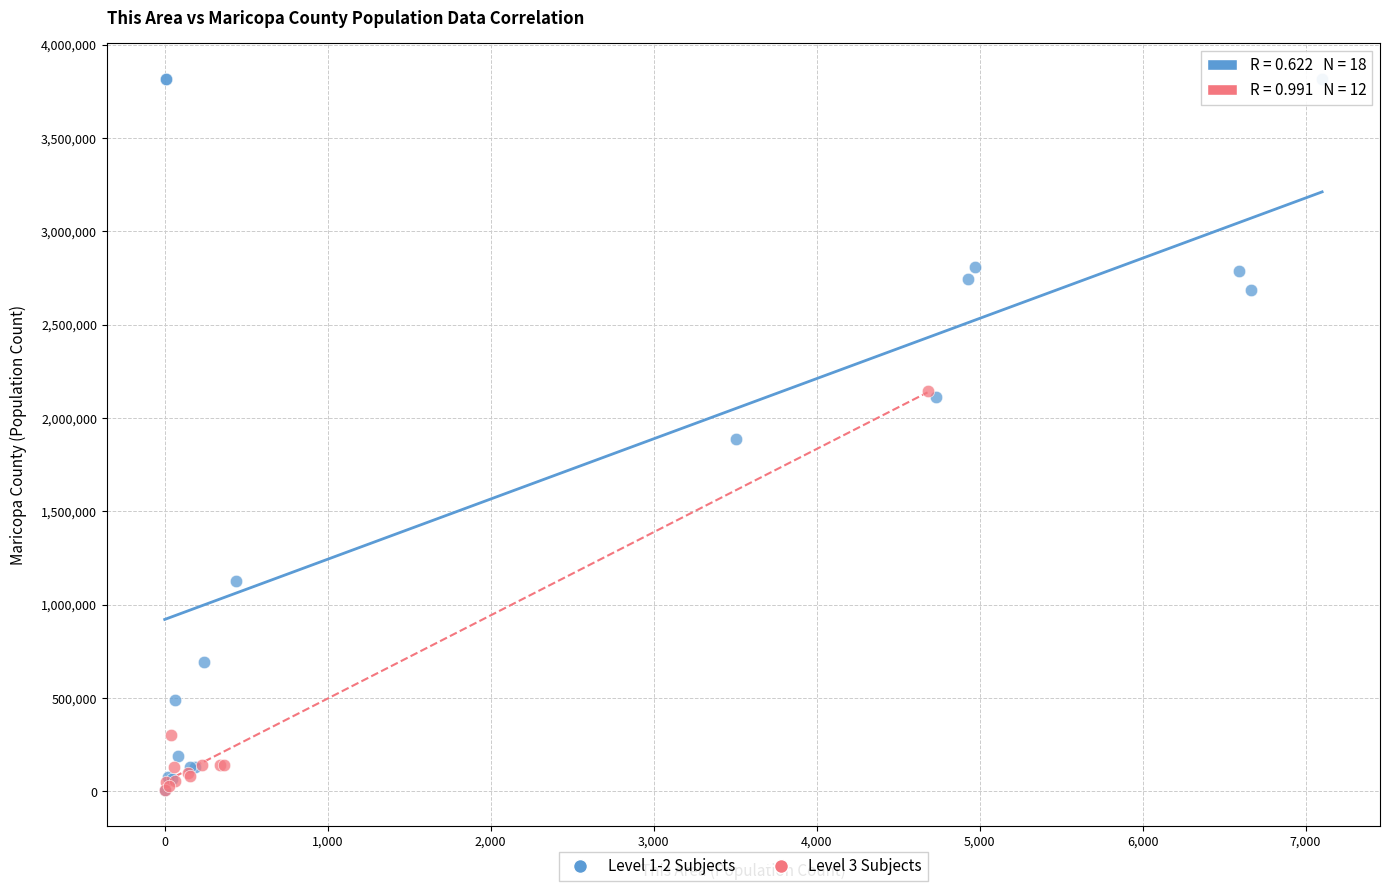

Which series reaches the maximum Y coordinate?

Level 1-2 Subjects